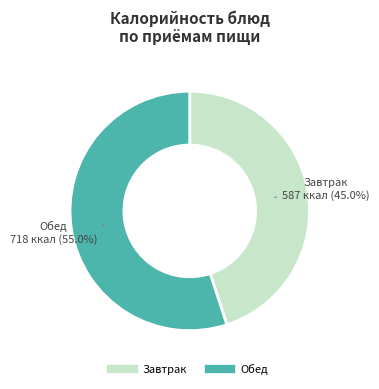

Is there any slice that represents more than half of the pie?

Yes